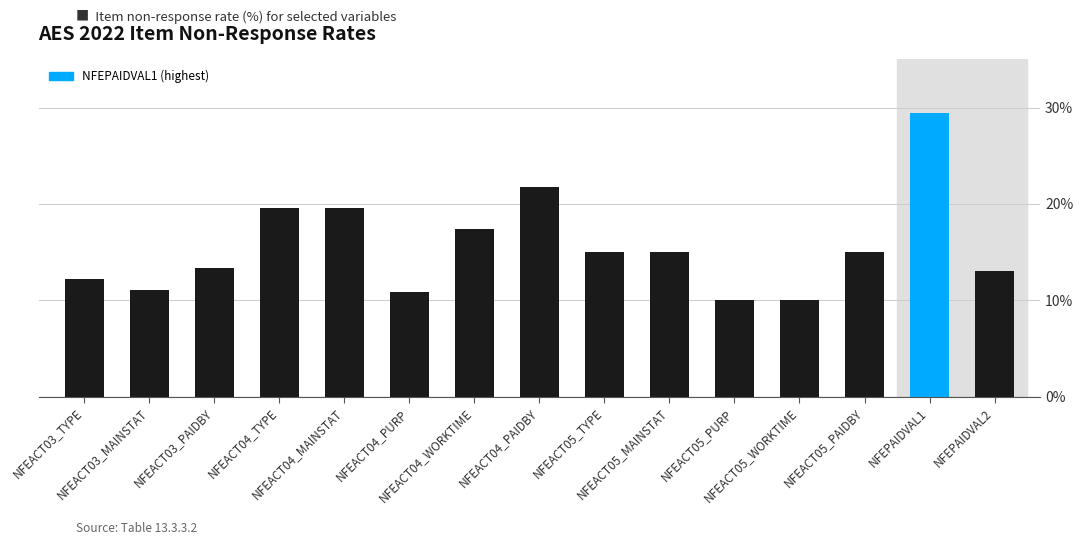

What is the sum of the values at NFEACT03_PAIDBY and NFEACT04_MAINSTAT?

32.9